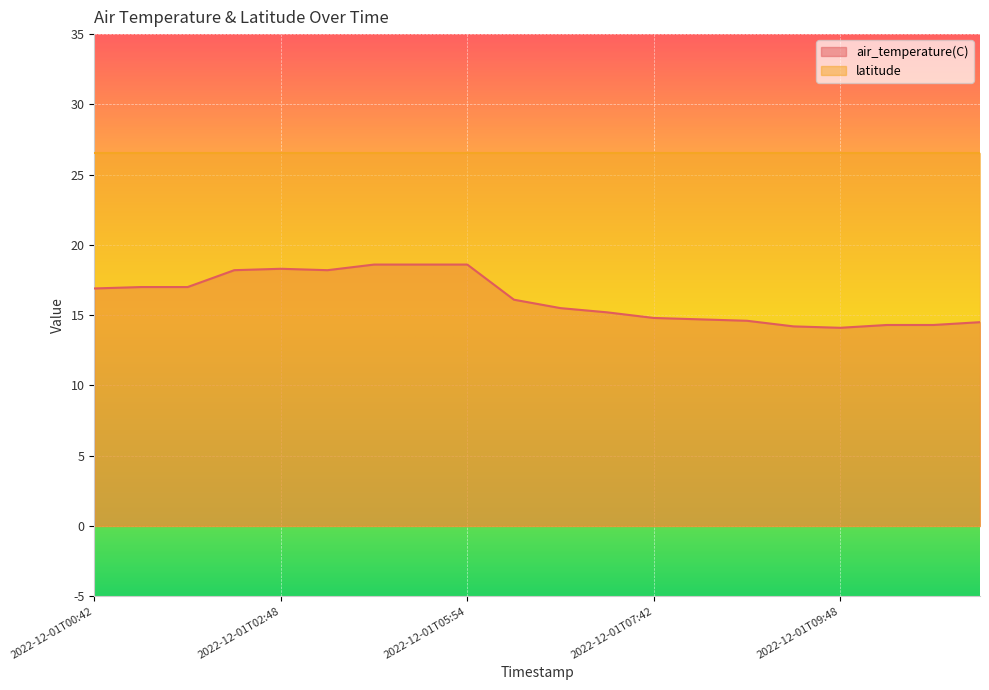

What is the label of the 20th point from the right?

2022-12-01T00:42